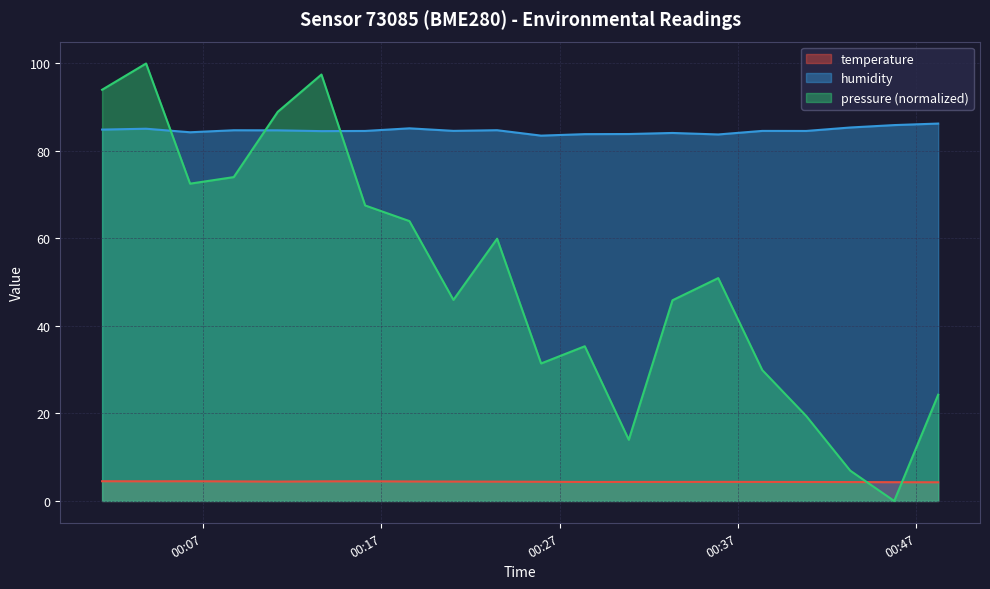

True or false: humidity has more than 0 interior local peaks.

True